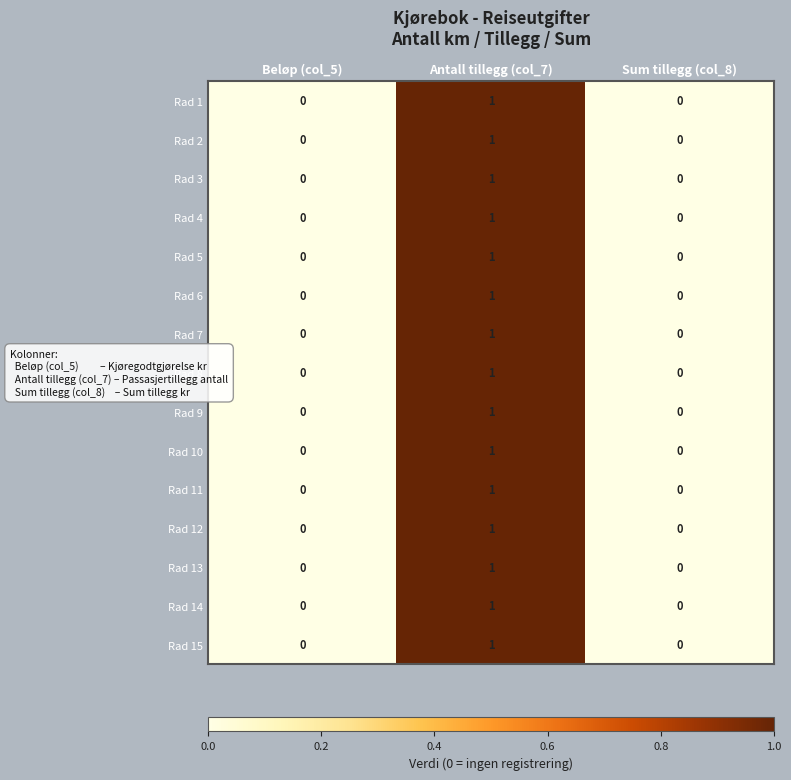

The Rad 12 series shows 0 at Sum tillegg (col_8). True or false?

True